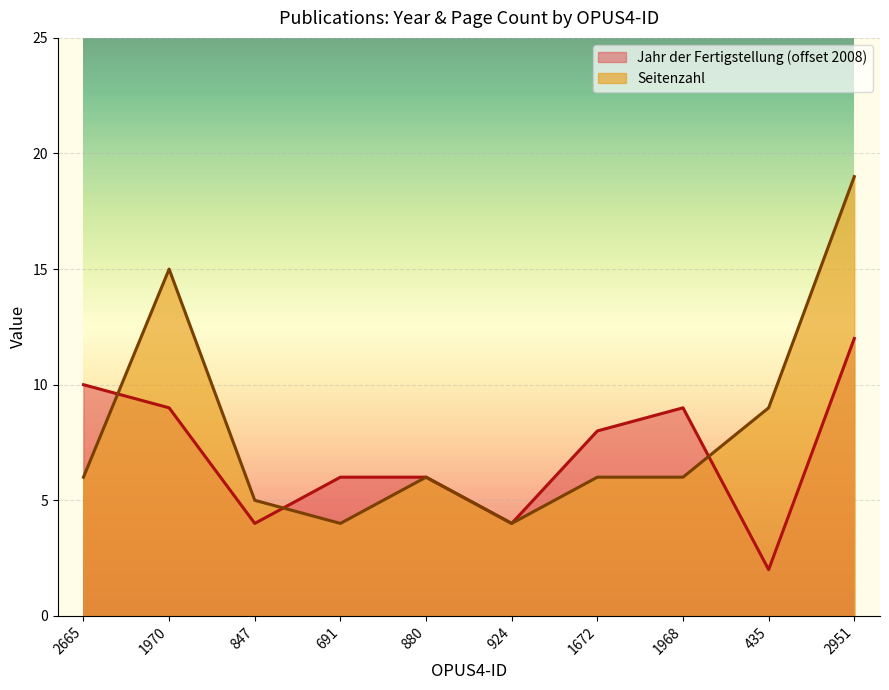

Rank the series at 435 from lowest to highest value.

Jahr der Fertigstellung (offset 2008), Seitenzahl